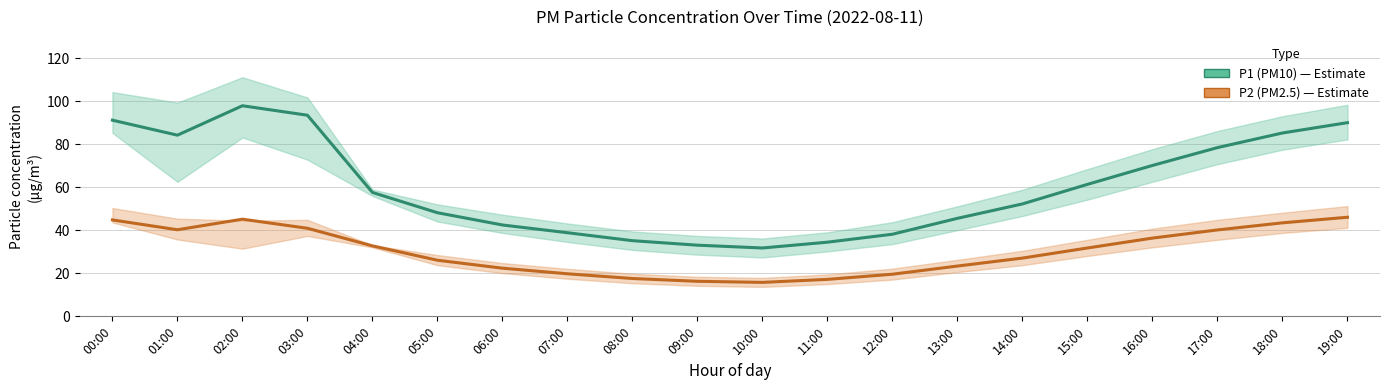

What is the value of the P1 (PM10) point at the 5th from the left?

57.6